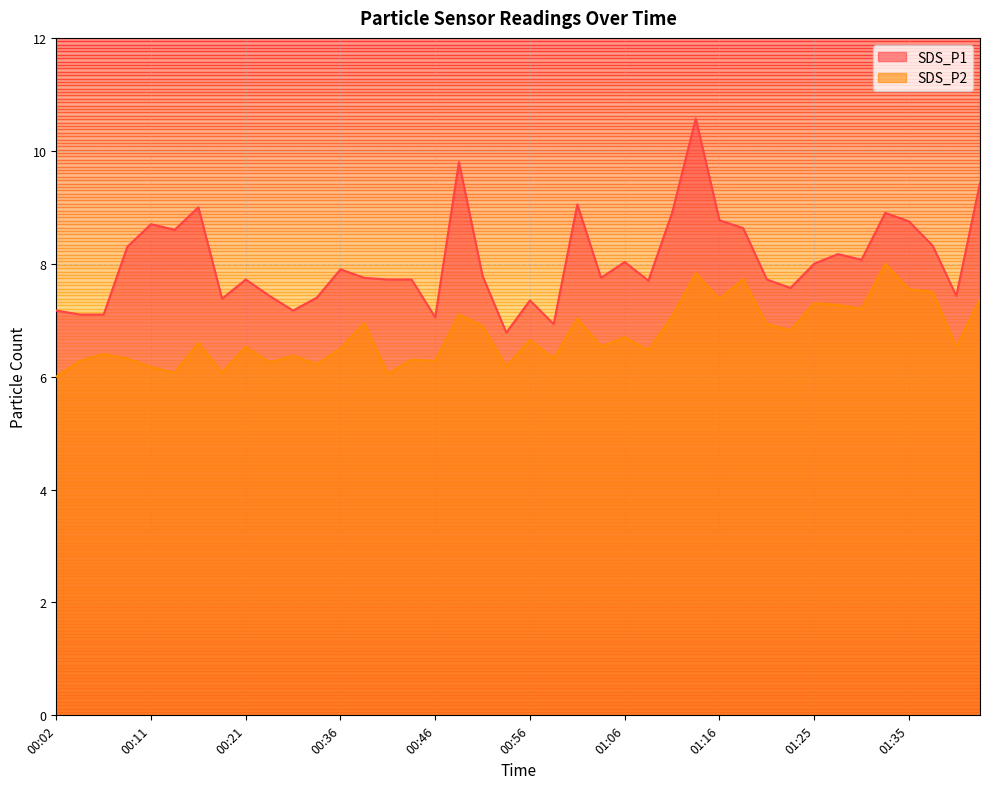

How many series are shown in this chart?

2